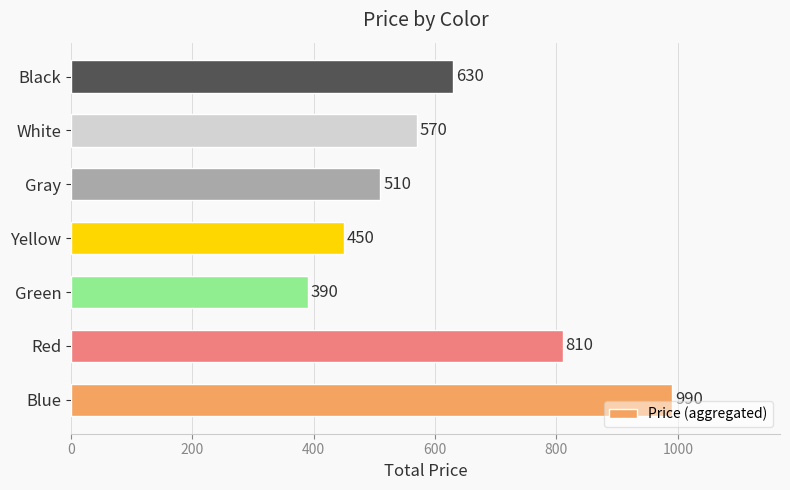

List the labels in order of value, smallest first.

Green, Yellow, Gray, White, Black, Red, Blue